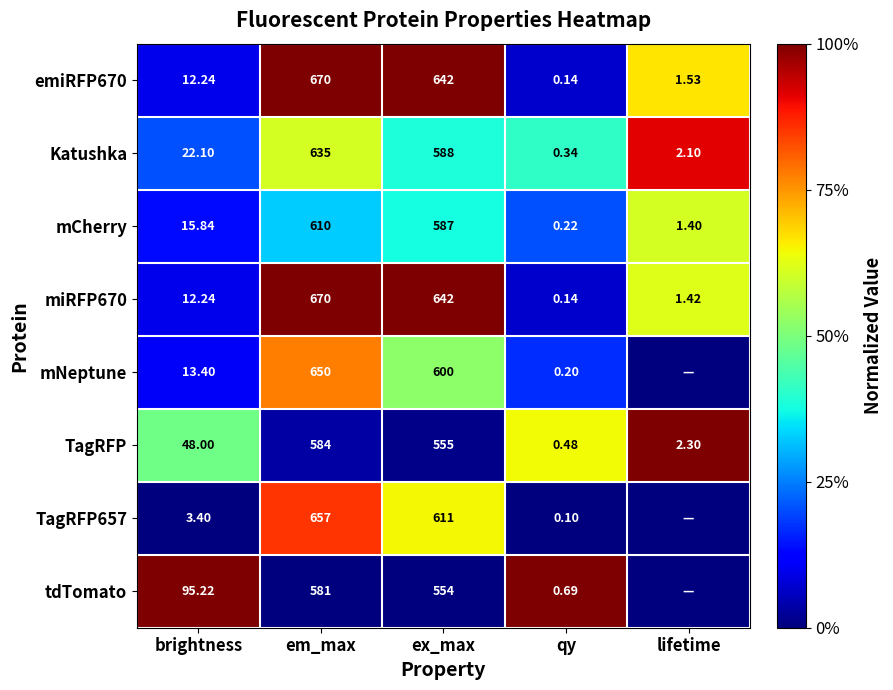

Which category has the highest value in the TagRFP series?

em_max